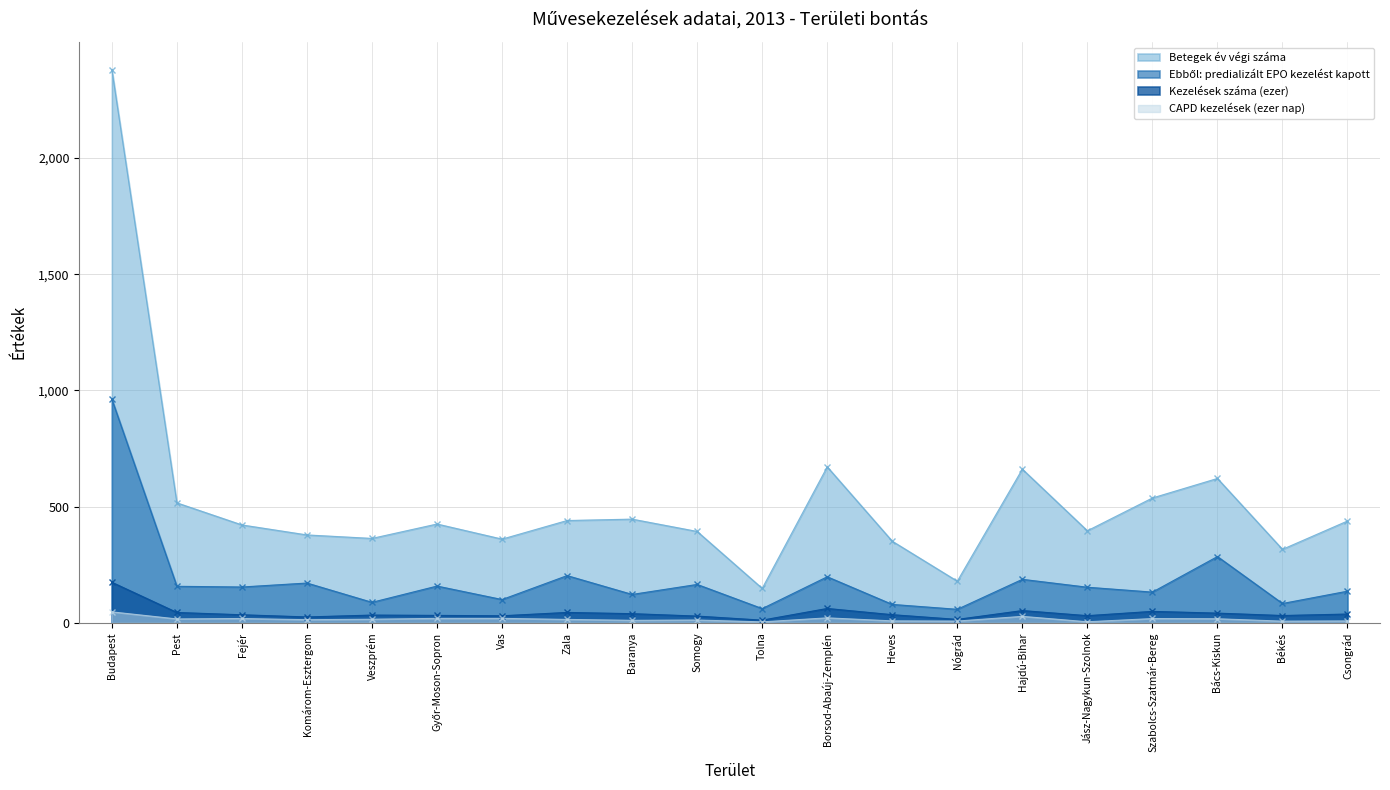

Where is Kezelések száma (ezer) nearest to the value 92?

Borsod-Abaúj-Zemplén